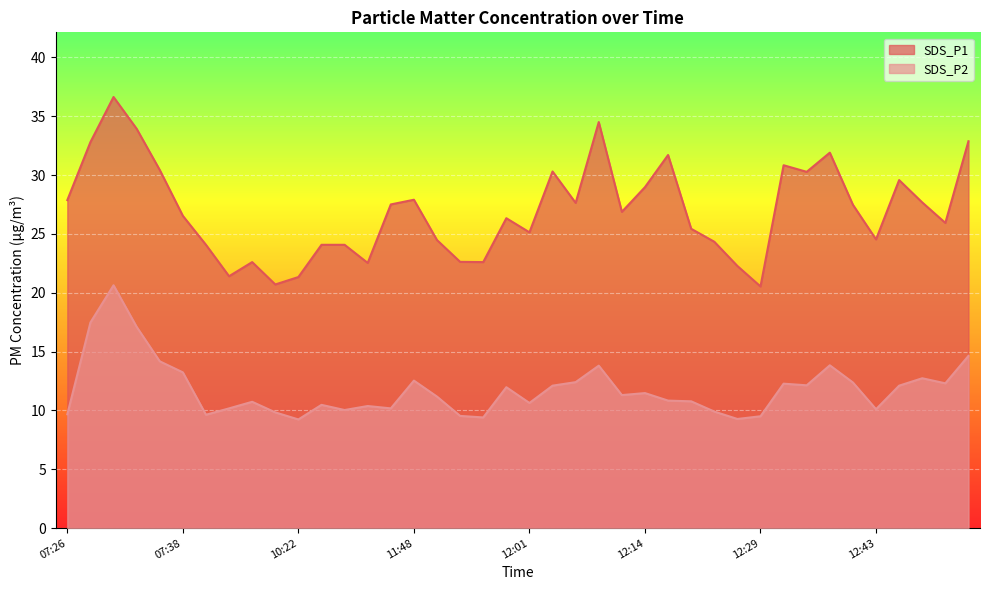

What are all the series names shown in the legend?

SDS_P1, SDS_P2